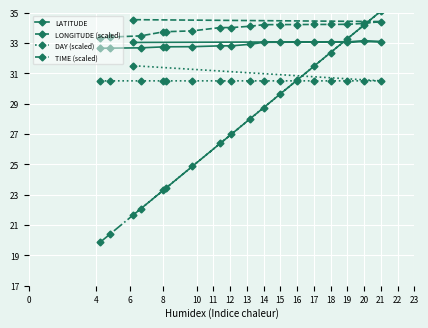

At 21, list the series in order from largest to smallest.

TIME (scaled), LONGITUDE (scaled), LATITUDE, DAY (scaled)